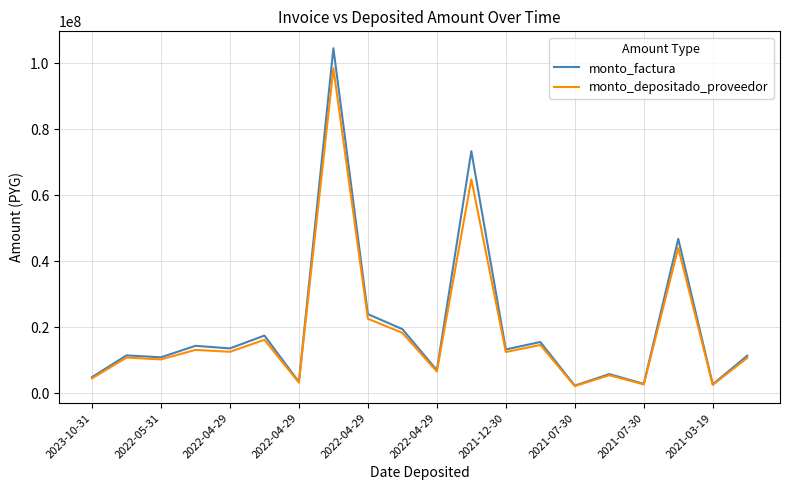

What is the minimum value for monto_factura?

2334000